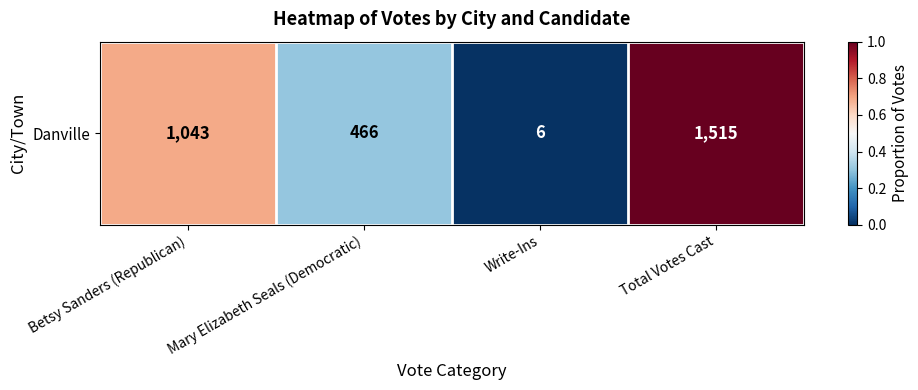

Is it true that the value at Mary Elizabeth Seals (Democratic) is 0.3?

True